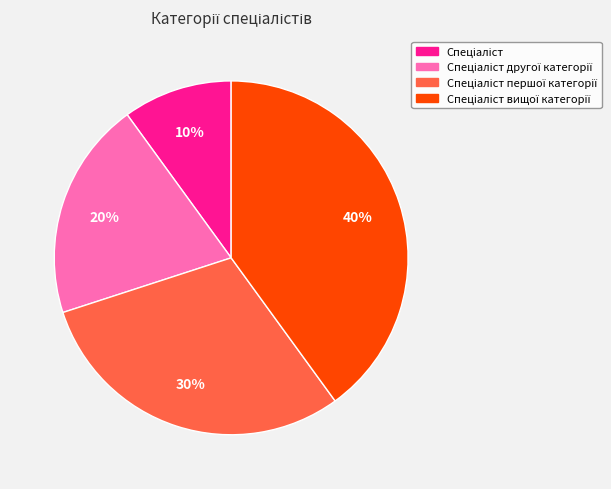

To the nearest percent, what is the average slice percentage?

25%